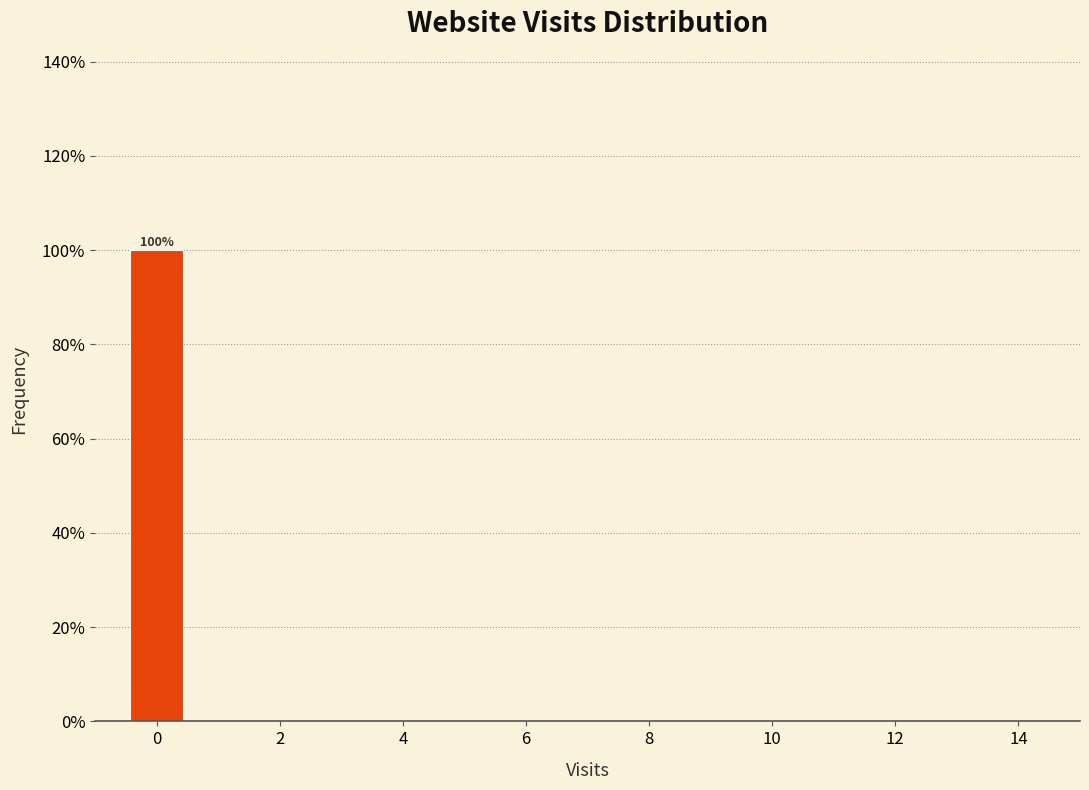

Over which range of the x-axis is the bar tallest?

-0.5 to 0.5